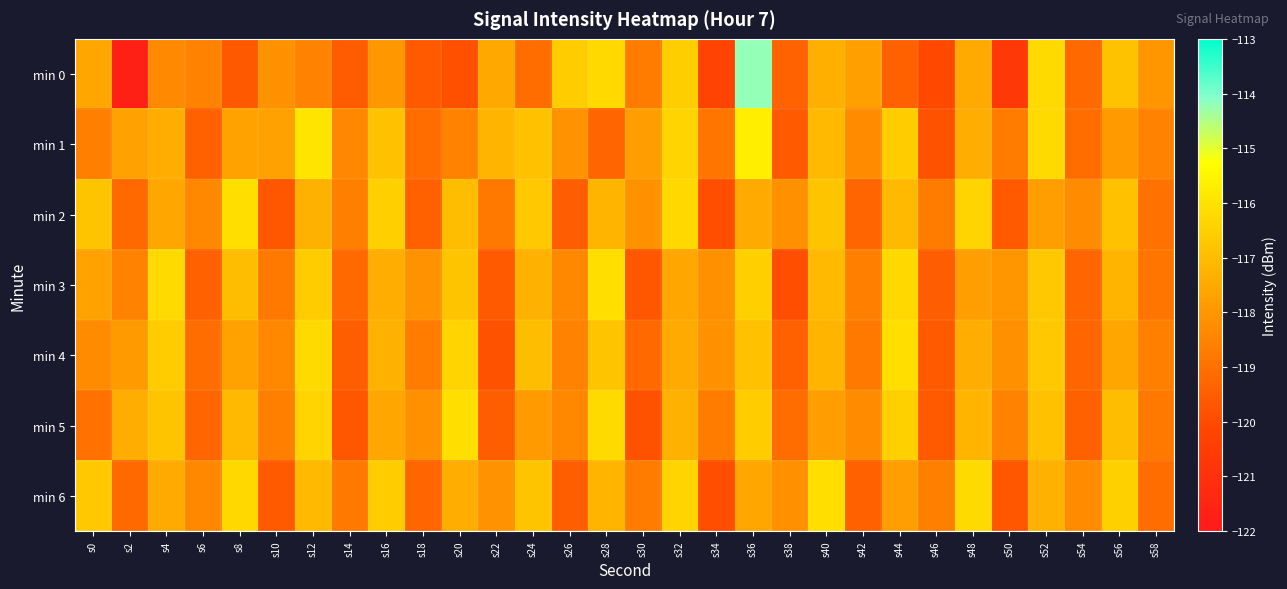

Which series has the largest range (max minus min)?

min 0